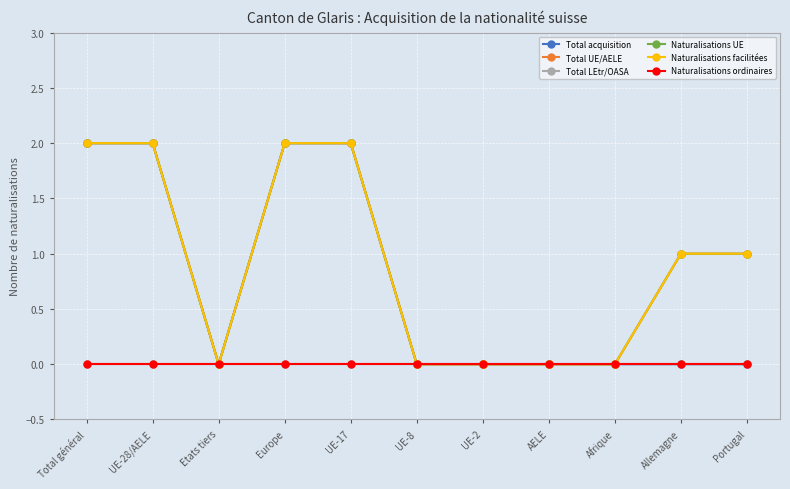

What is the approximate value of Naturalisations facilitées at UE-28/AELE?

2